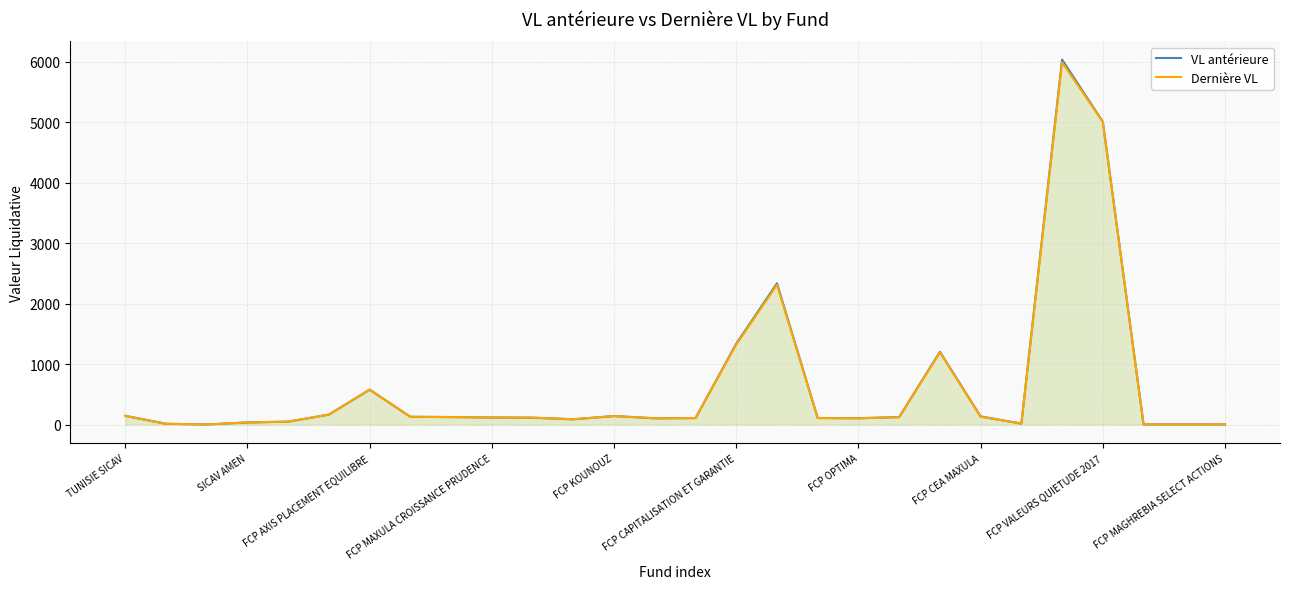

Which series has the largest range (max minus min)?

VL antérieure